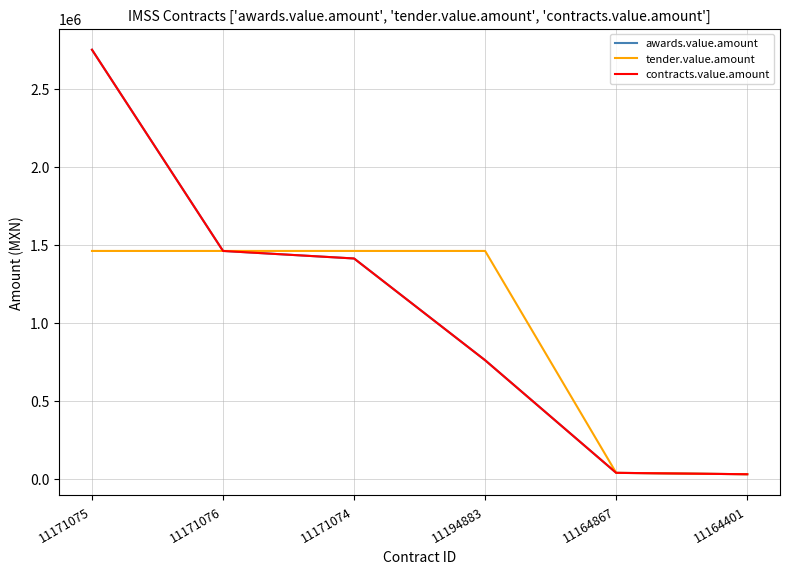

What is the label of the 6th point from the left?

11164401